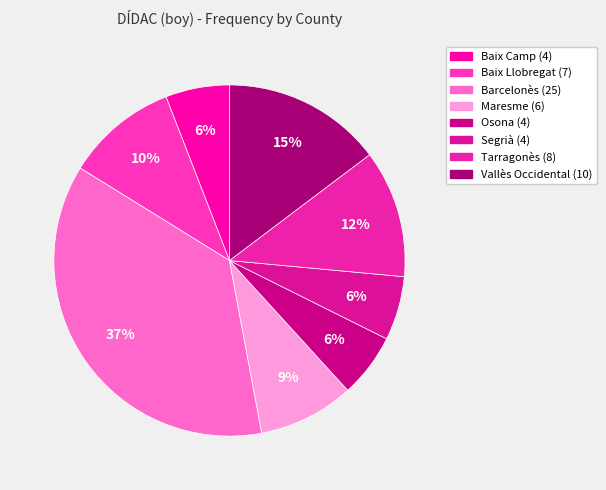

What percentage is the Osona slice, to the nearest percent?

6%